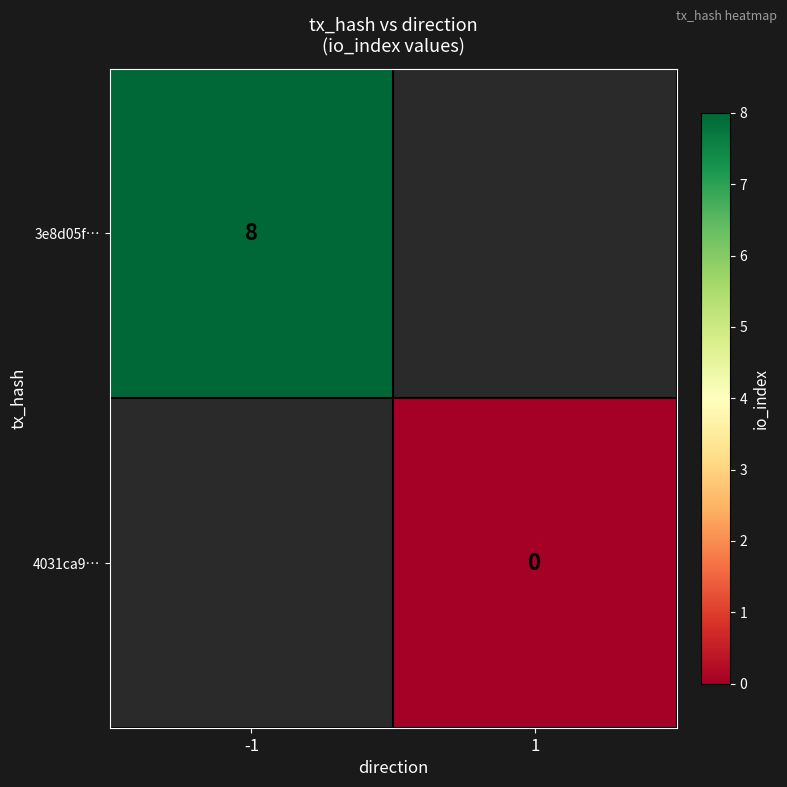

At how many categories does at least one series exceed 4?

1